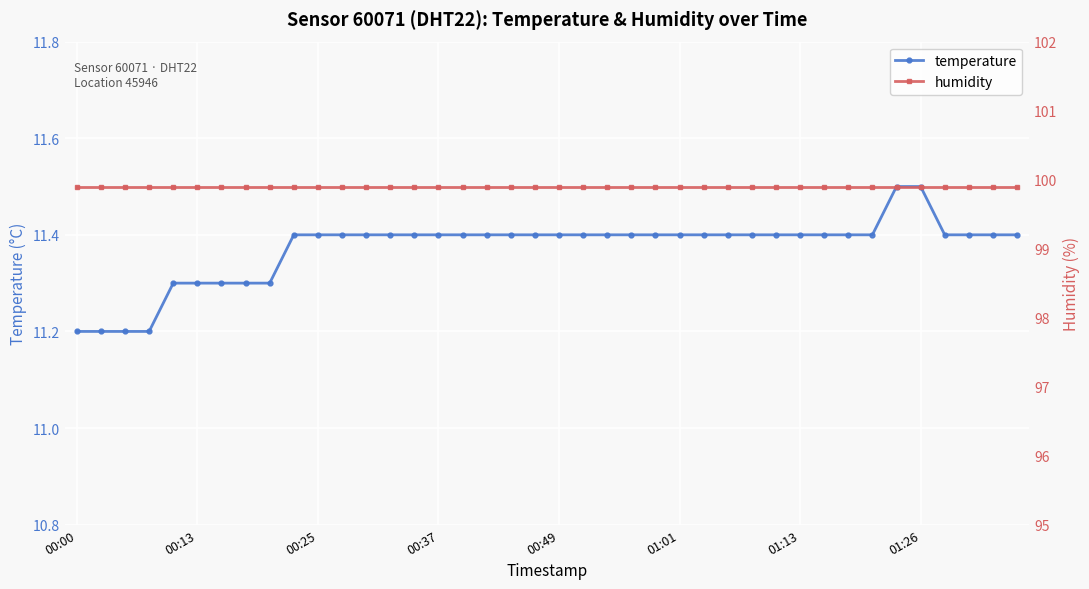

Rank the series by their maximum value, from highest to lowest.

humidity, temperature